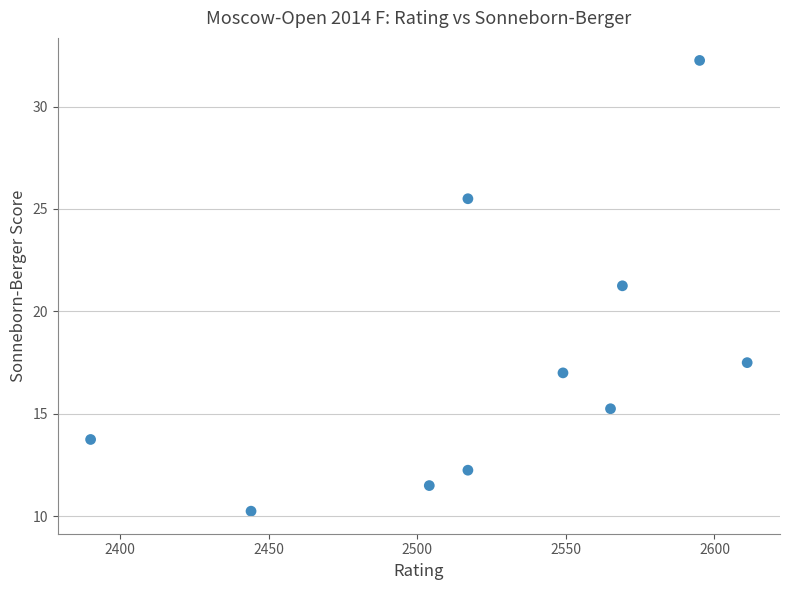

What is the range of X values (max minus min)?

221.0